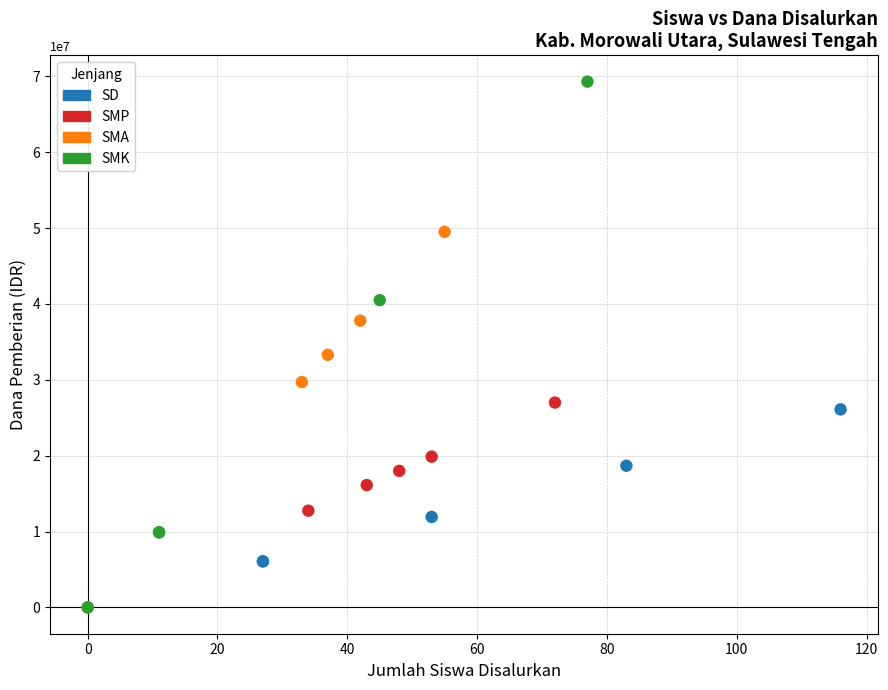

Which series has the widest spread of Y values?

SMK